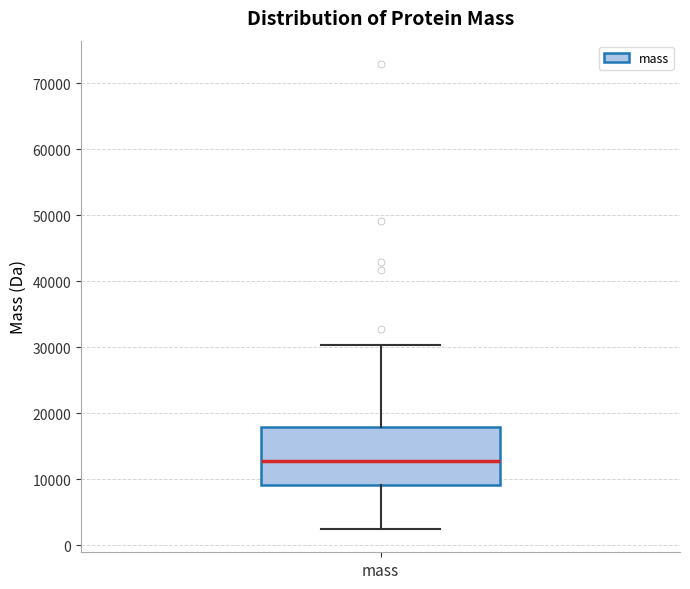

Where is the lower edge of the box for mass on the y-axis? The values are not printed on the chart, so give them approximately, as read against the axis.

9000